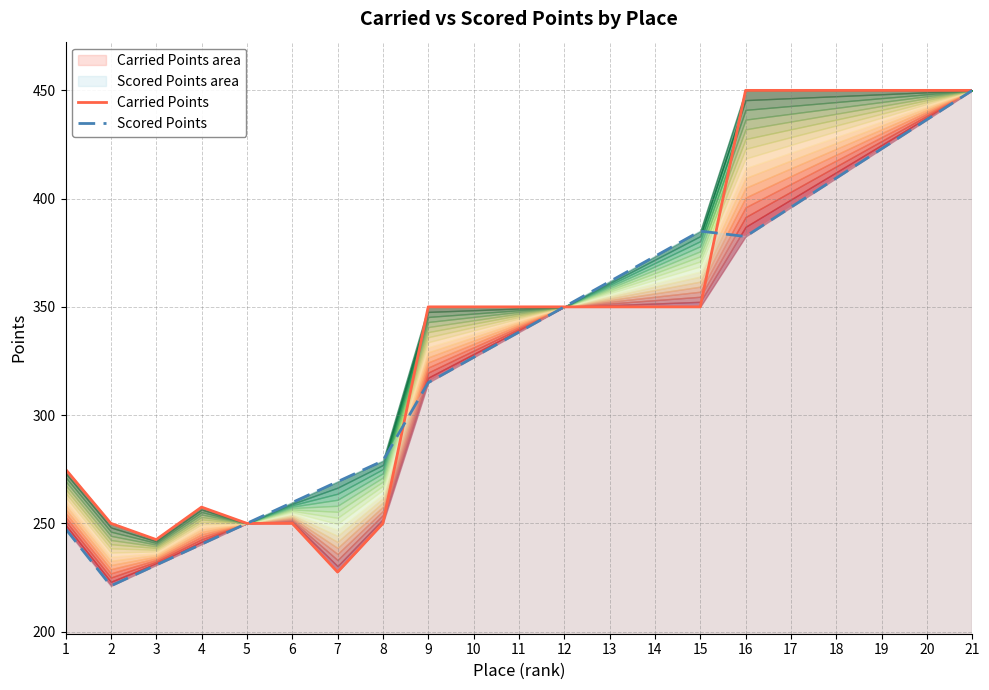

At how many categories does at least one series exceed 374?

7